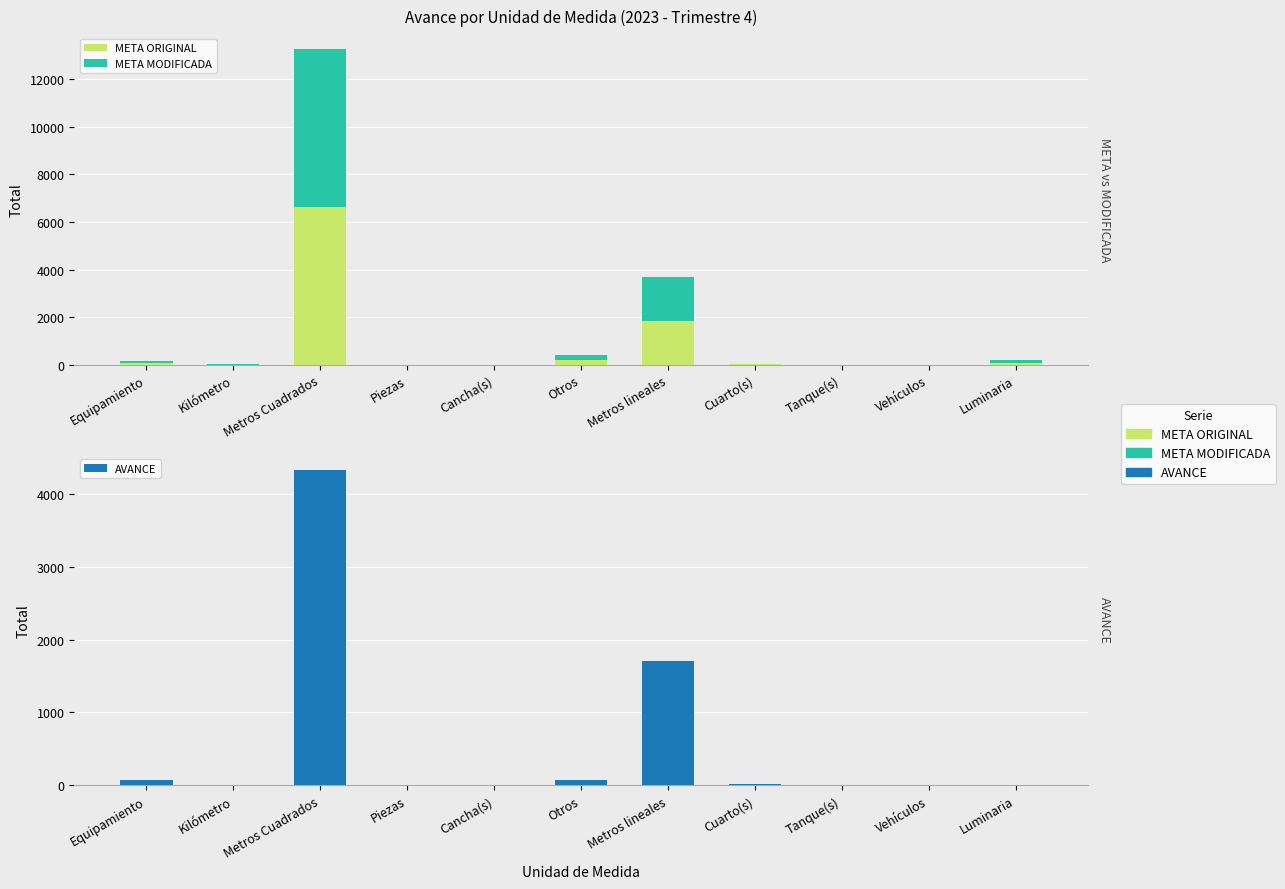

How many values in the AVANCE series exceed 9?

5